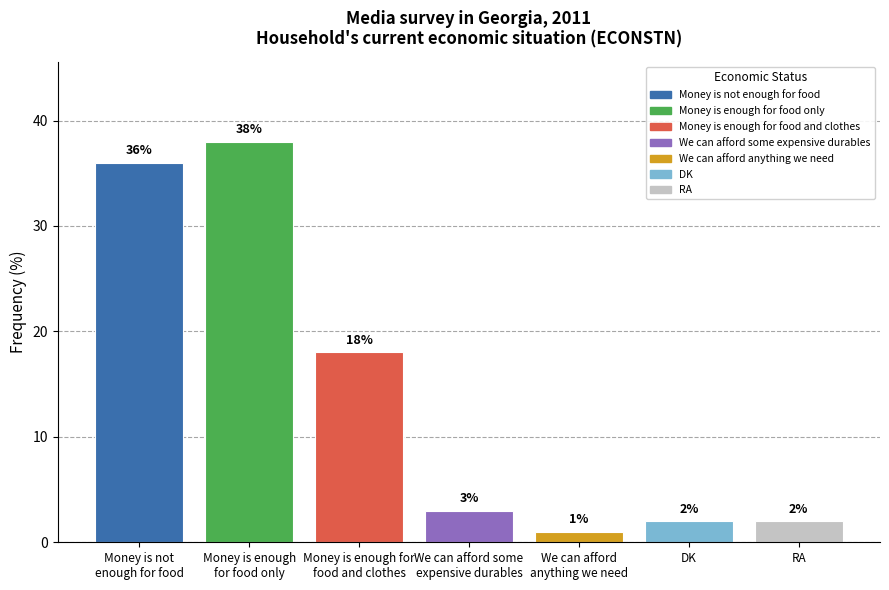

What is the difference between the values at Money is enough
for food only and DK?

36